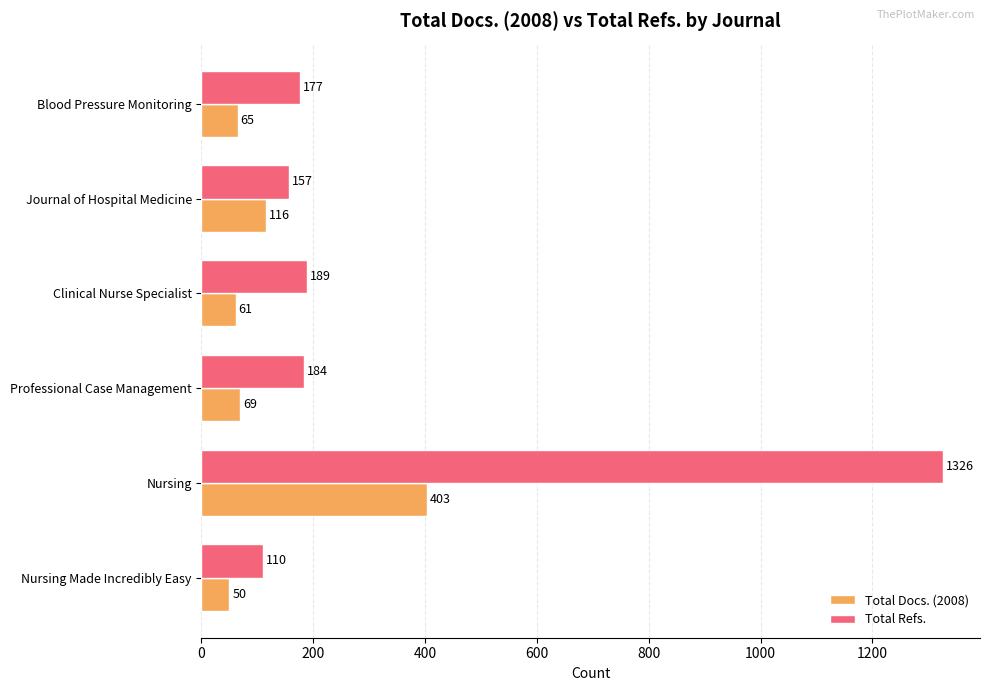

At which category is the sum across all series the highest?

Nursing